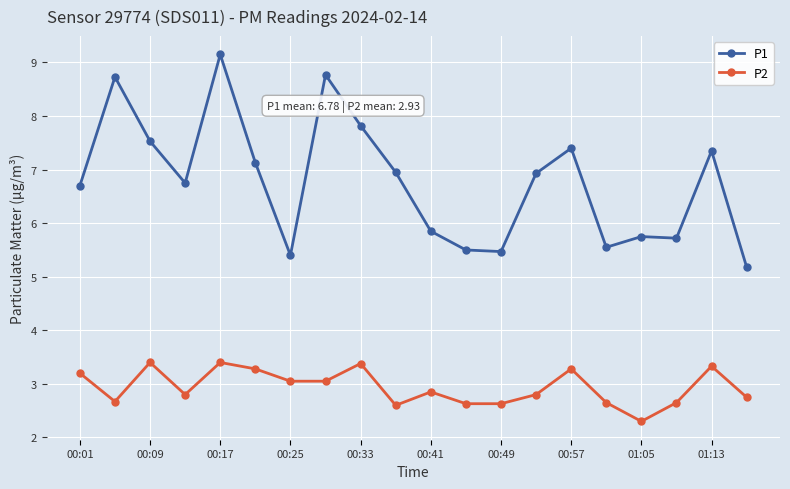

In P2, how many points are higher than both neighbors (excluding endpoints)?

6